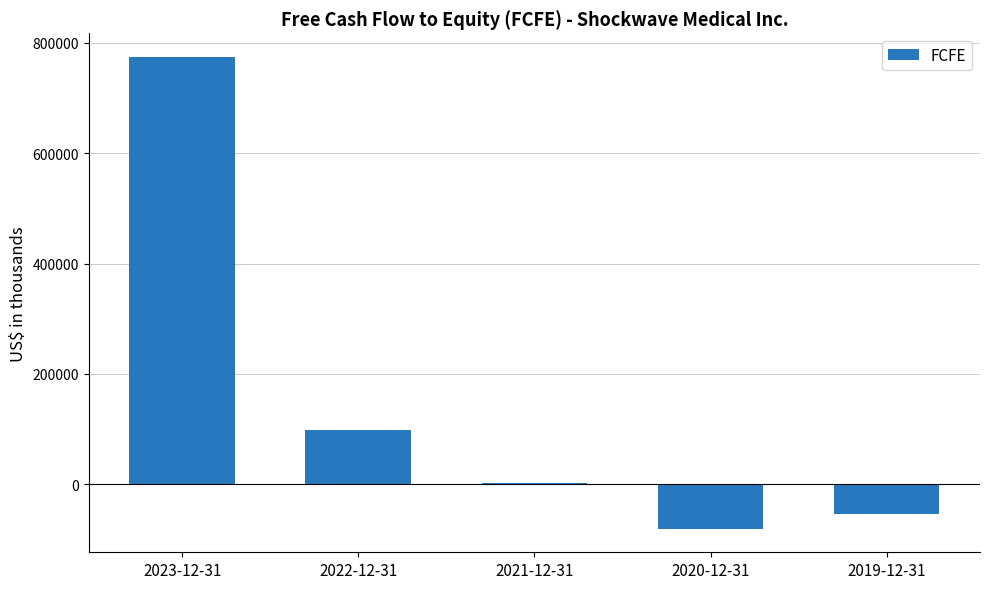

What is the sum of all values?

741573